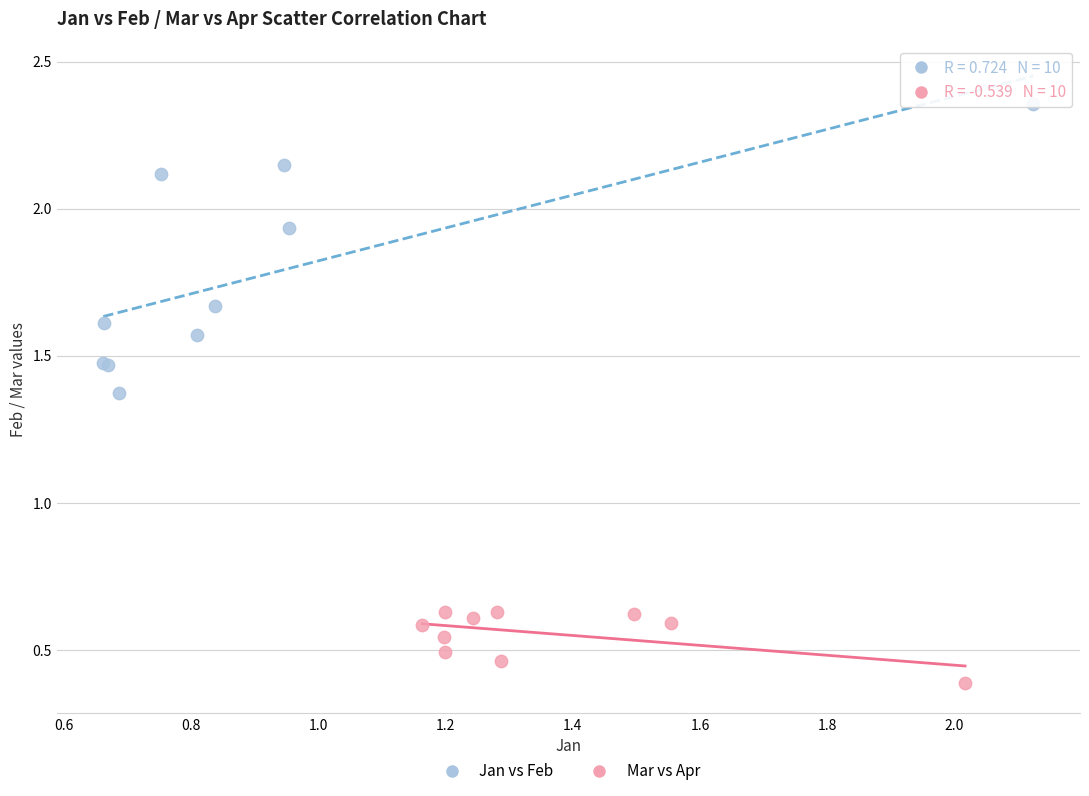

Which series reaches the maximum Y coordinate?

Jan vs Feb